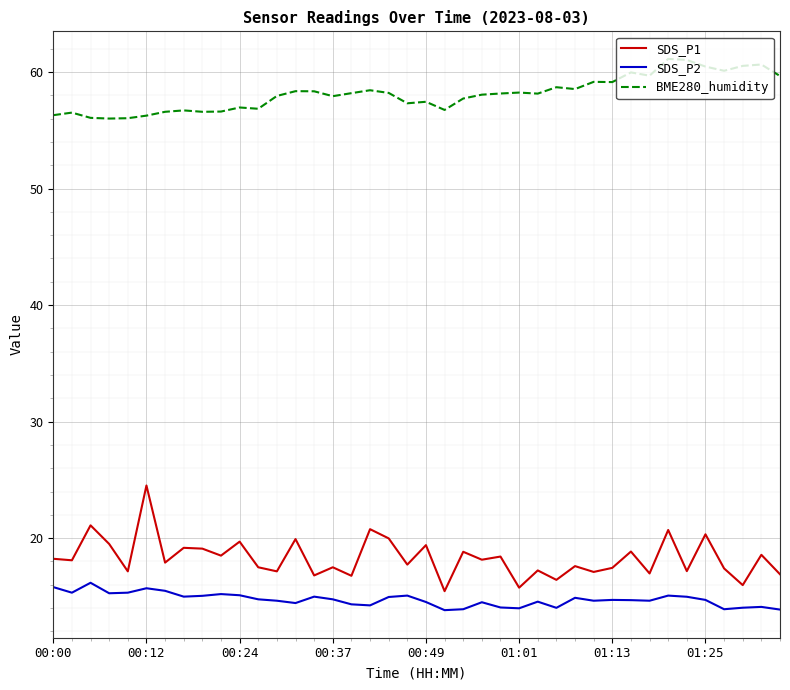

True or false: BME280_humidity and SDS_P2 cross at least once.

False